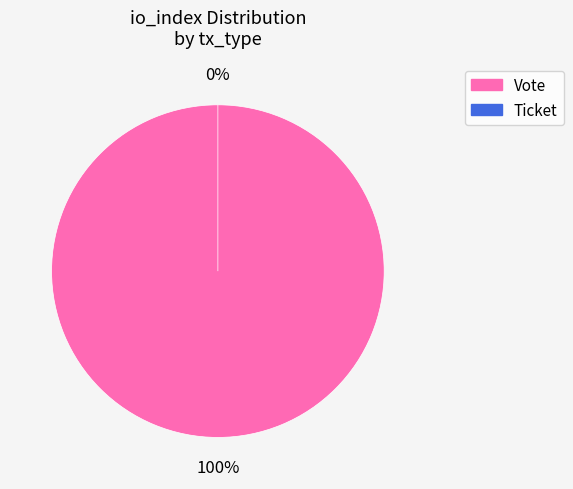

Rank the categories by value from highest to lowest.

Vote, Ticket